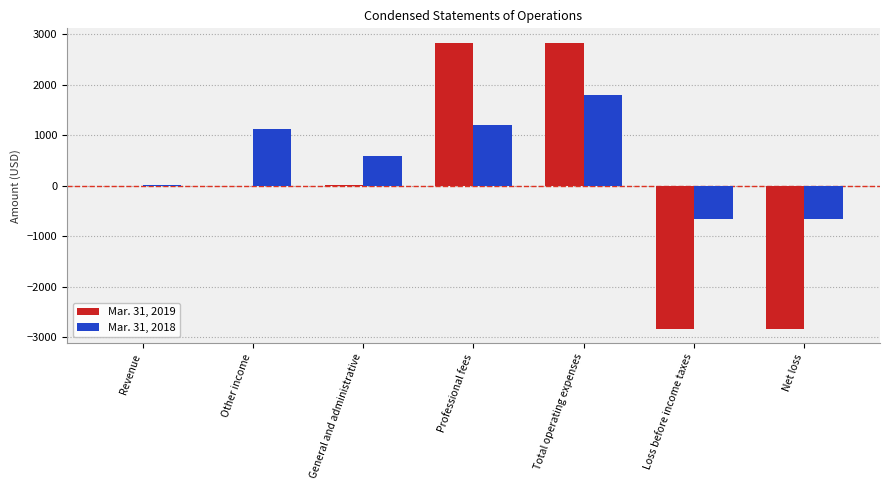

The Mar. 31, 2018 series shows 390 at General and administrative. True or false?

False